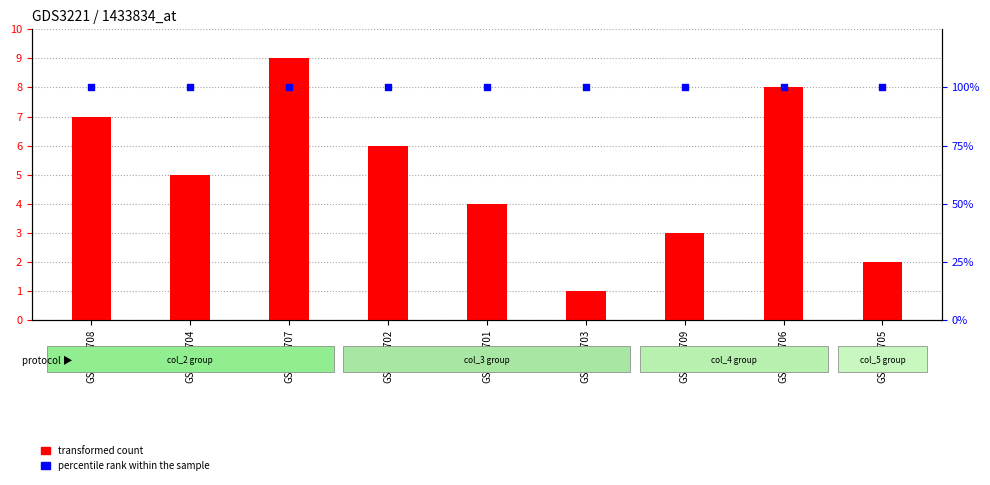

At how many categories does at least one series exceed 48?

9